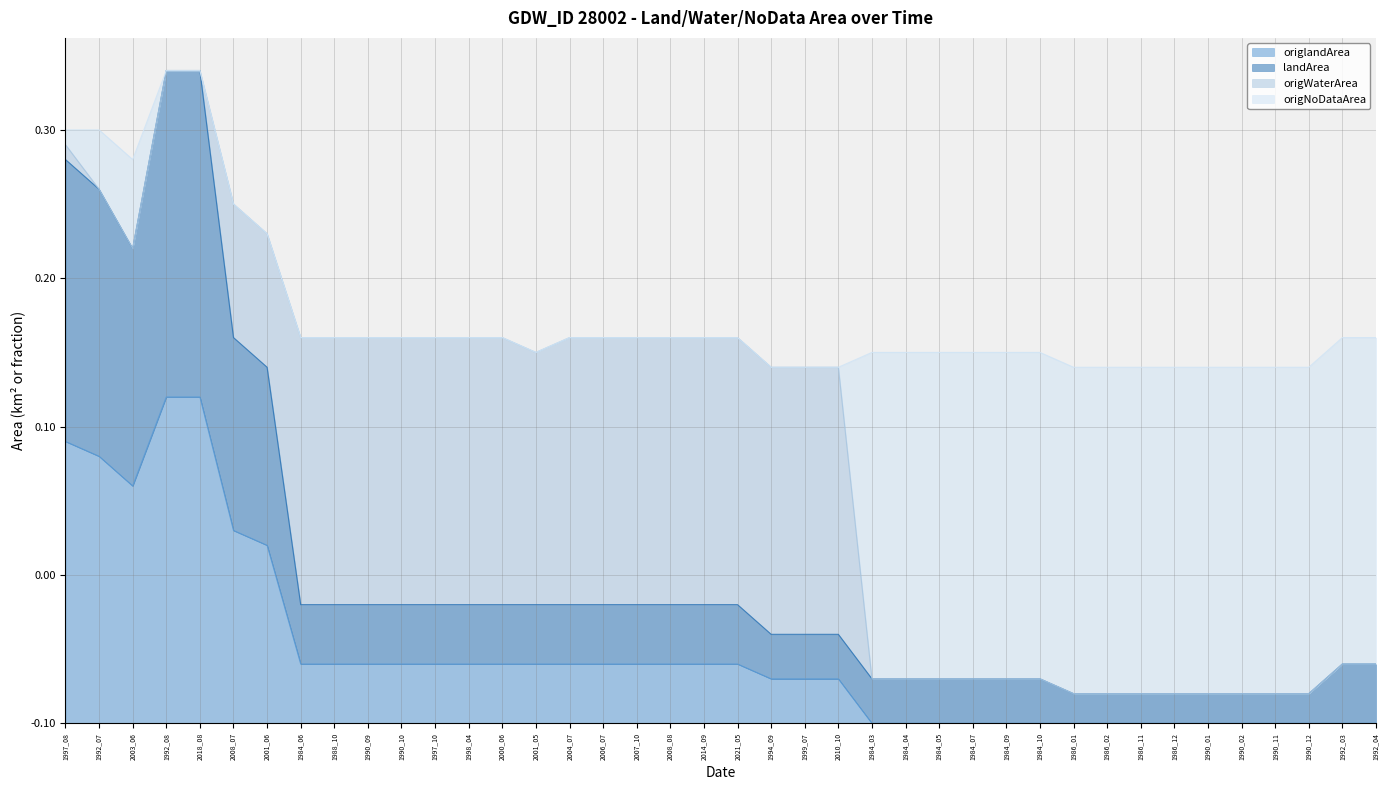

Does the chart have visible grid lines?

Yes